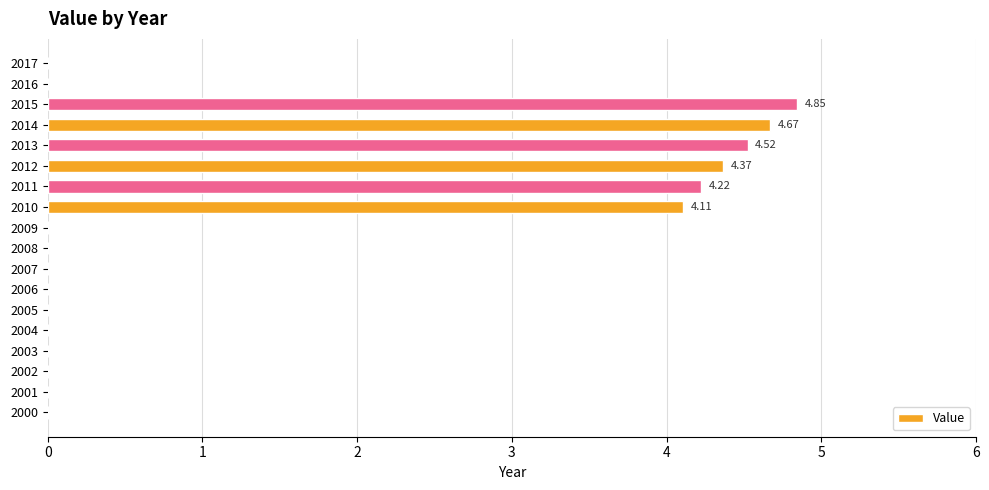

What is the sum of the values at 2010 and 2013?

8.6